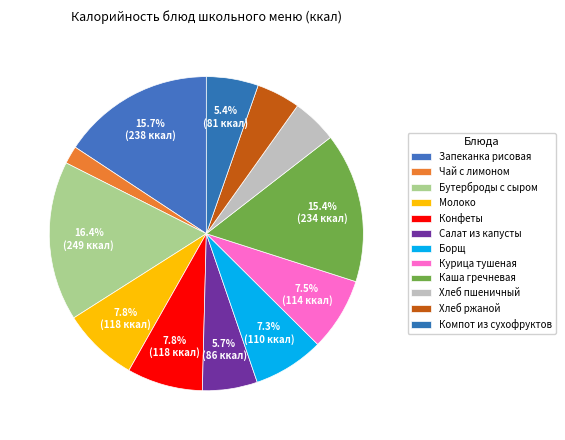

How many slices are in this pie chart?

12